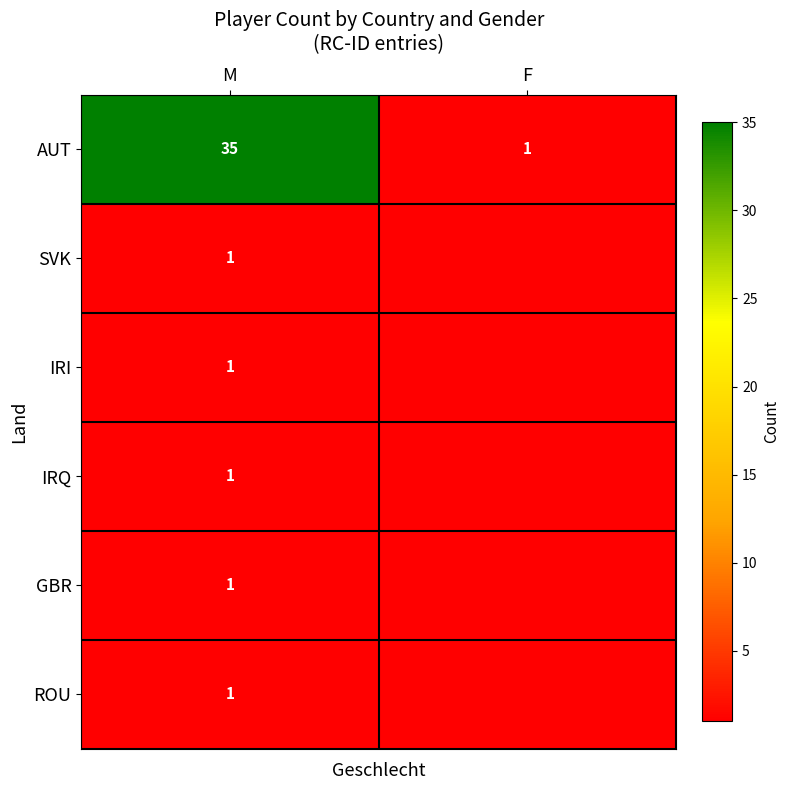

What is the difference between the highest and lowest values at M?

34